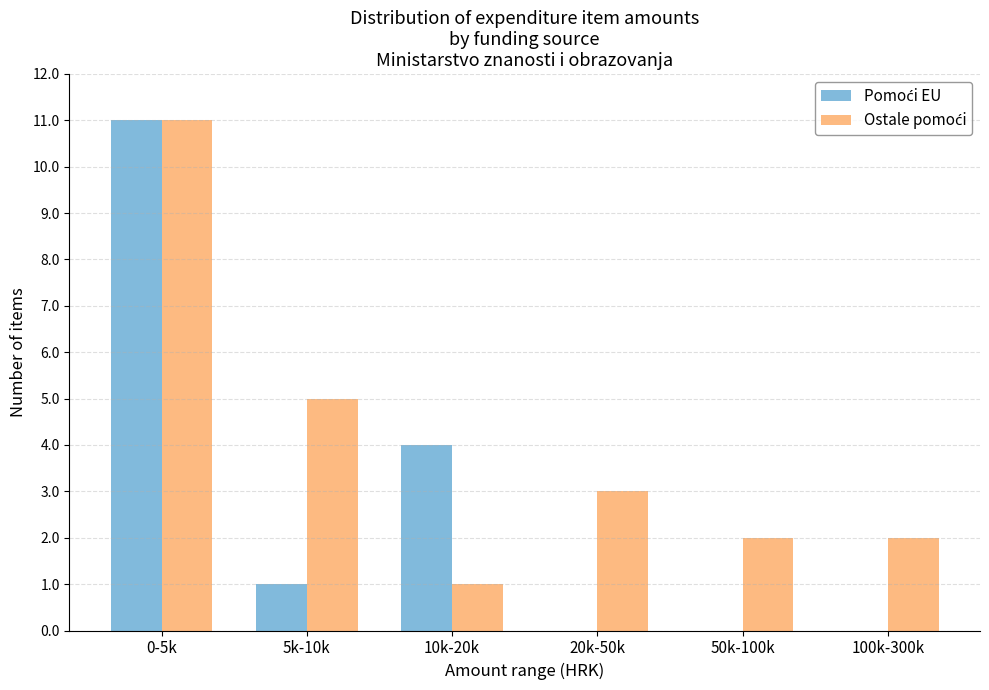

Which label corresponds to the largest value in the chart?

0-5k